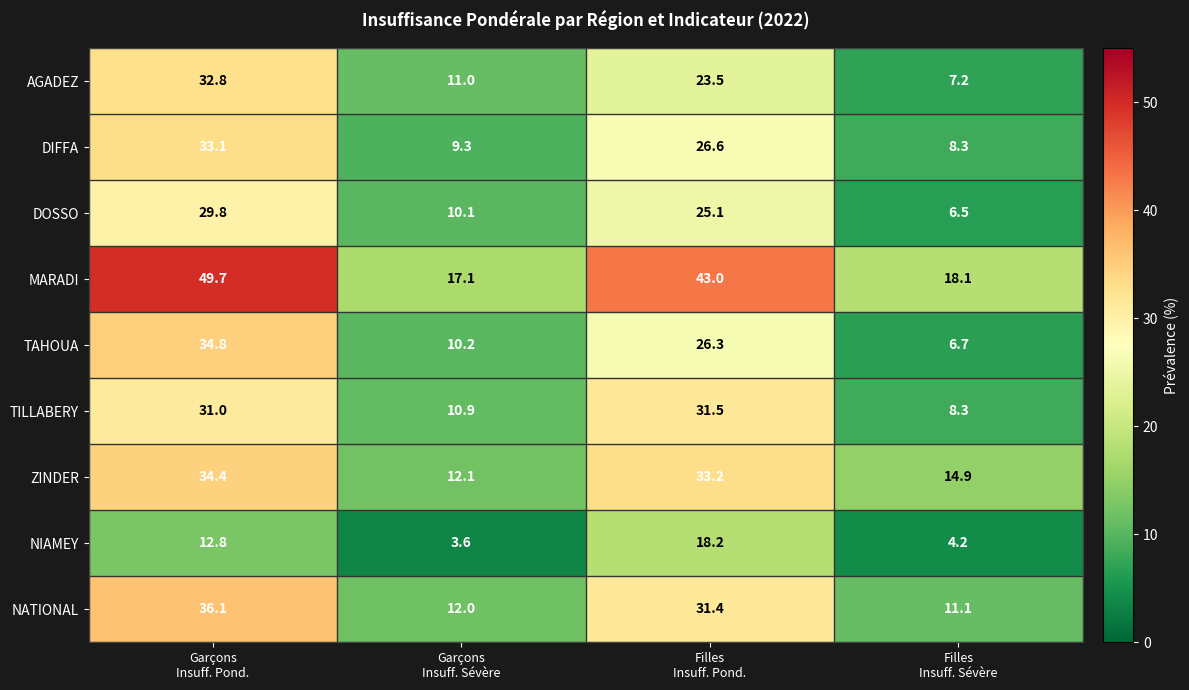

Which series has the largest total across all categories?

MARADI